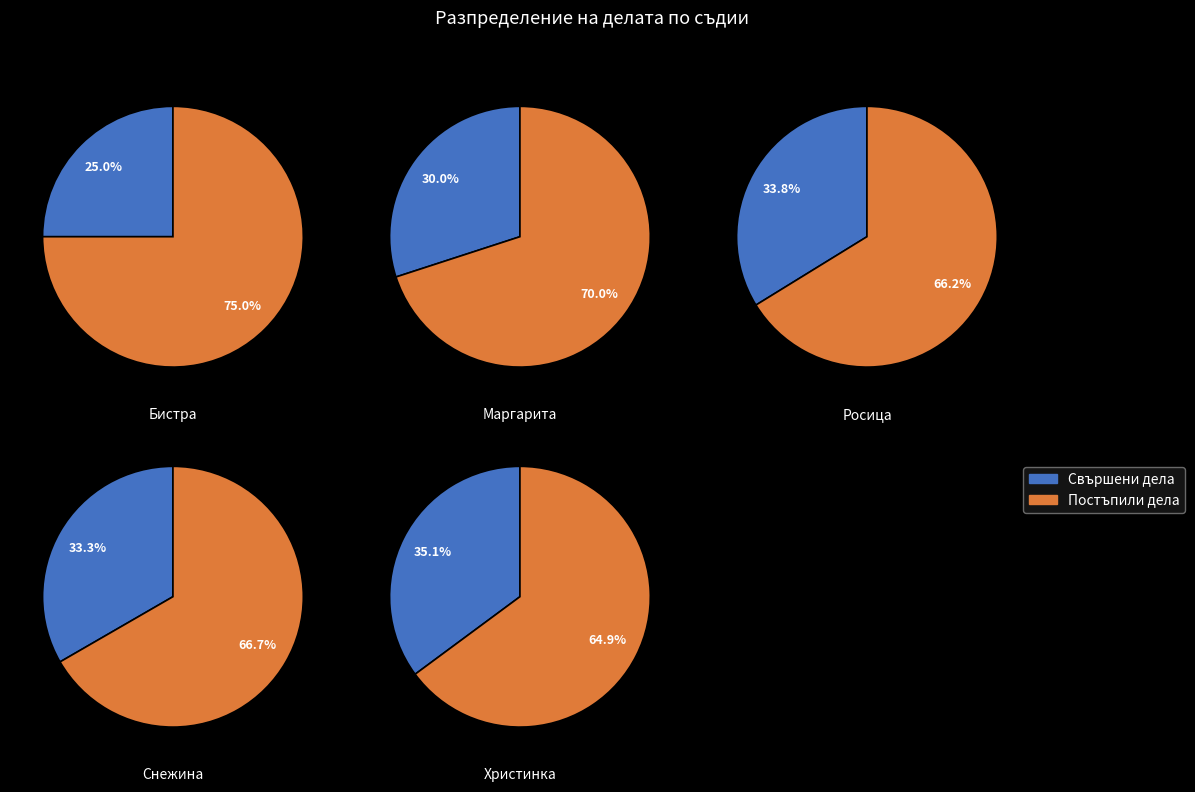

What is the largest slice in the pie chart?

постъпили дела